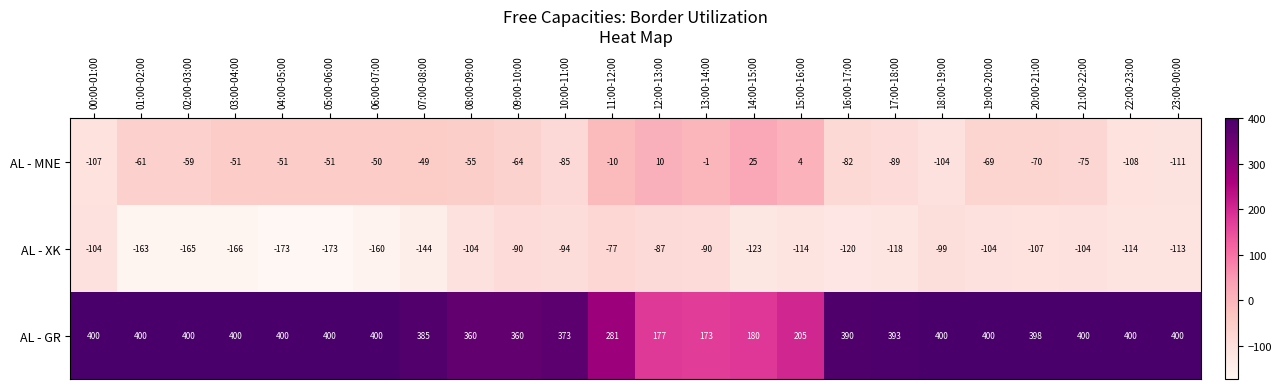

Is it true that AL - GR equals 281 at 11:00-12:00?

True